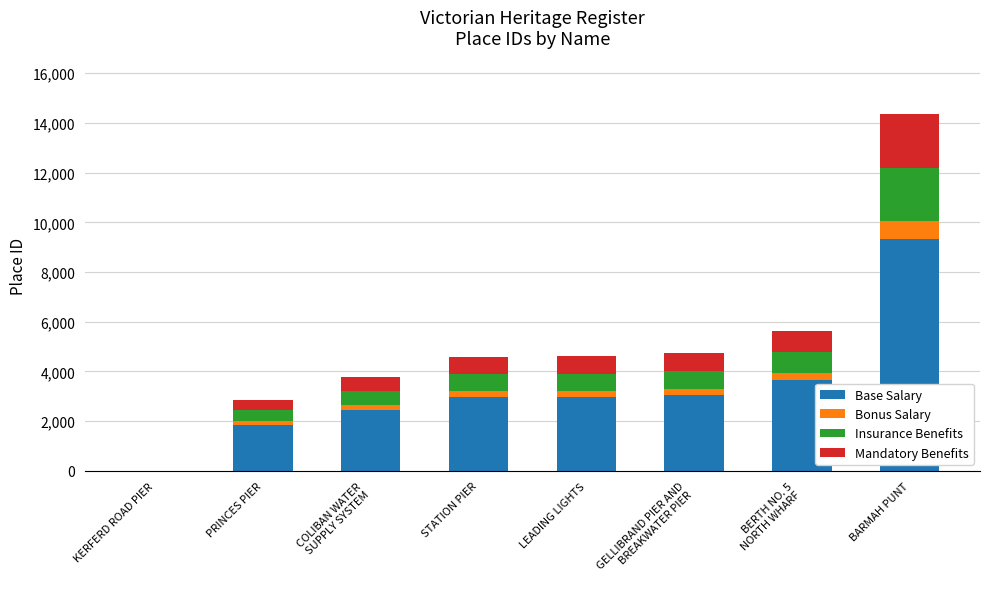

At which category is the sum across all series the highest?

BARMAH PUNT